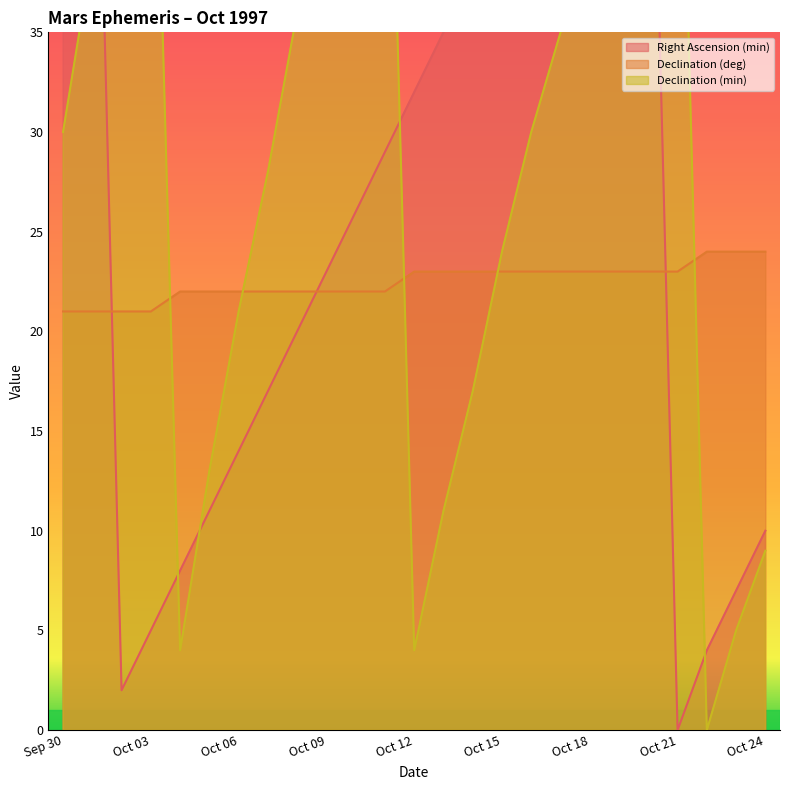

True or false: Right Ascension (min) has more than 0 interior local peaks.

True